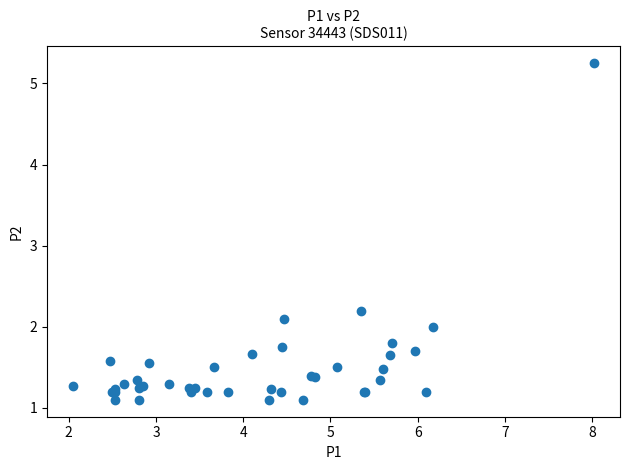

What Y value in the scatter plot is closest to 3?

2.2